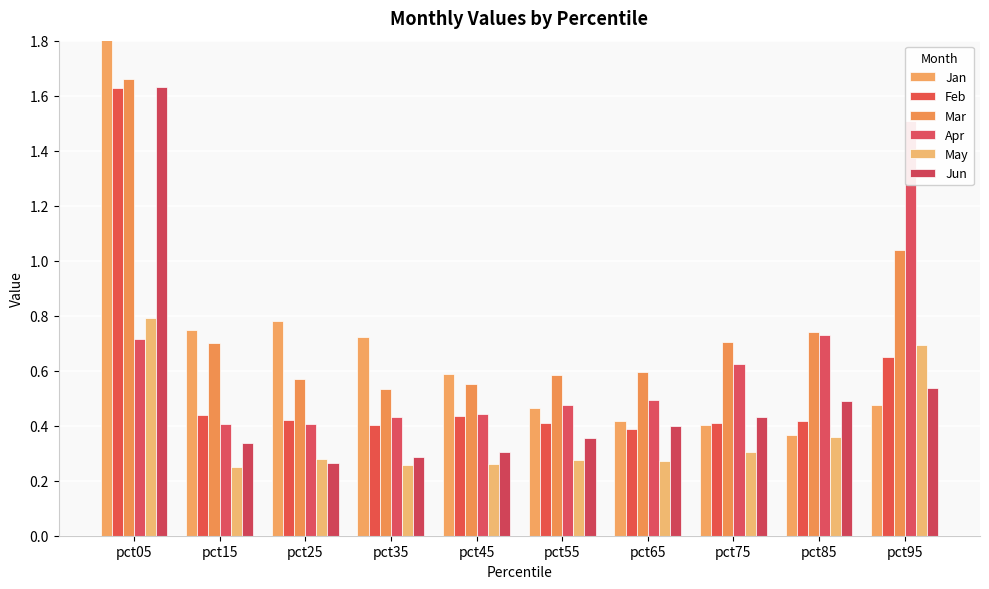

At how many categories does at least one series exceed 0?

10